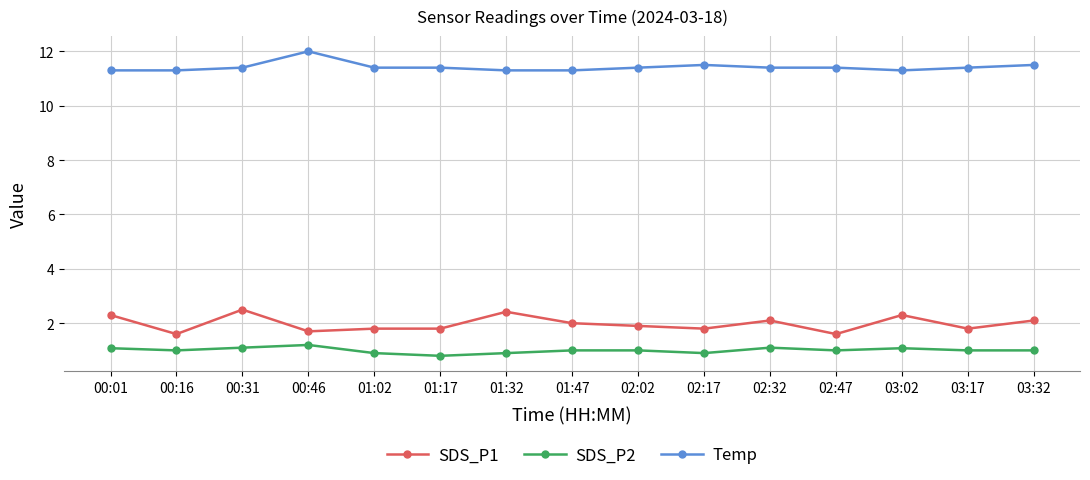

Reading right to left, what are all the values shown in this chart?

SDS_P1: 2.1	1.8	2.3	1.6	2.1	1.8	1.9	2.0	2.4	1.8	1.8	1.7	2.5	1.6	2.3
SDS_P2: 1.0	1.0	1.1	1.0	1.1	0.9	1.0	1.0	0.9	0.8	0.9	1.2	1.1	1.0	1.1
Temp: 11.5	11.4	11.3	11.4	11.4	11.5	11.4	11.3	11.3	11.4	11.4	12.0	11.4	11.3	11.3